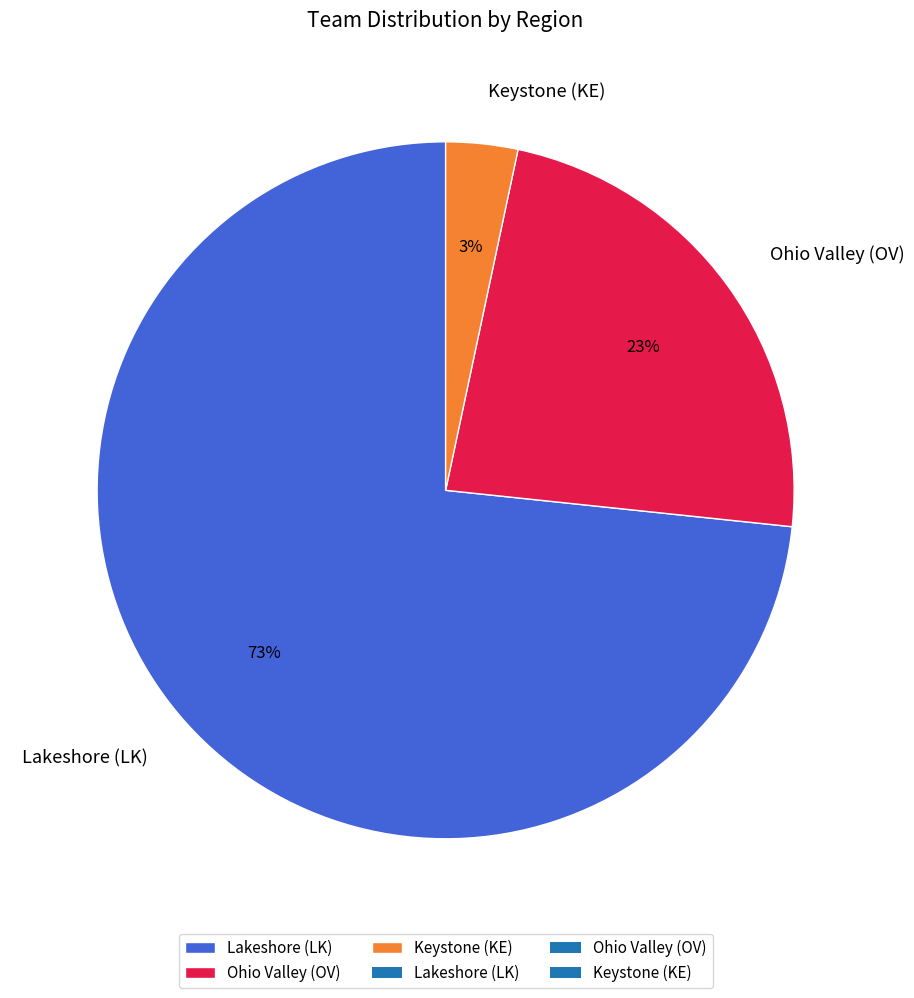

Combined, do Lakeshore (LK) and Keystone (KE) account for over 50%?

Yes